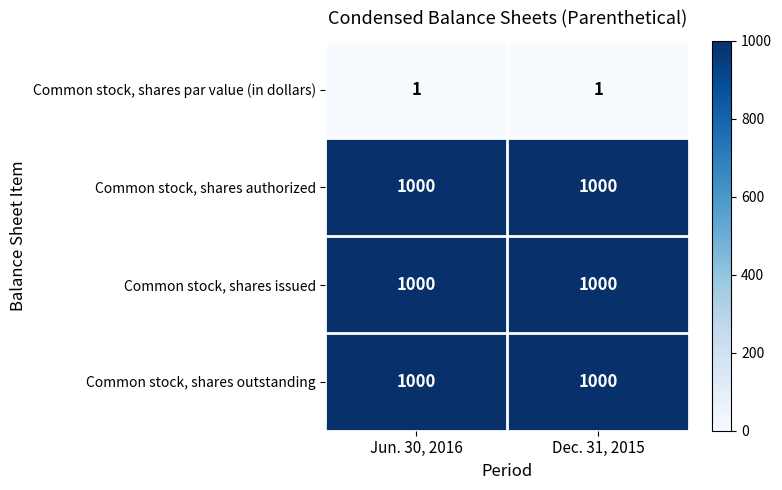

What is the spread (max minus min) of values at Jun. 30, 2016?

999